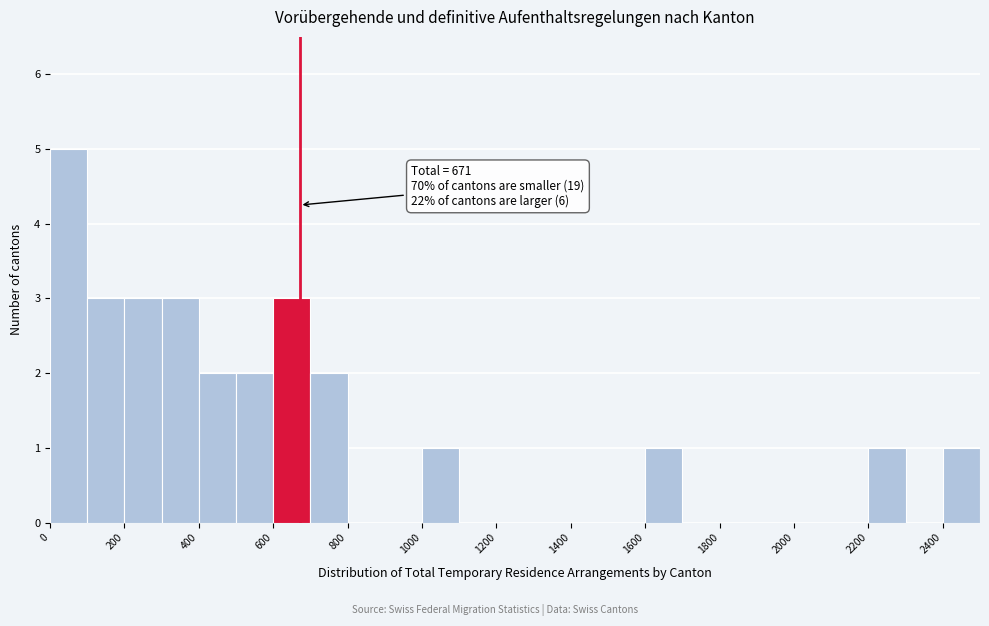

Over which range of the x-axis is the bar tallest?

0 to 100